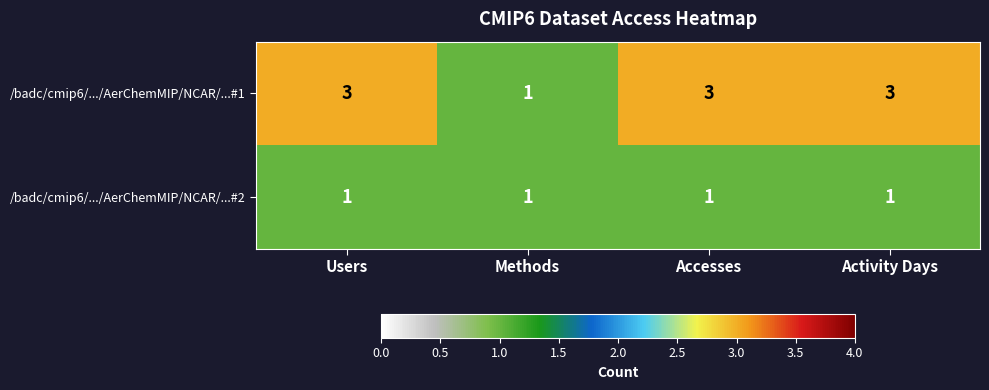

What is the greatest value displayed?

3